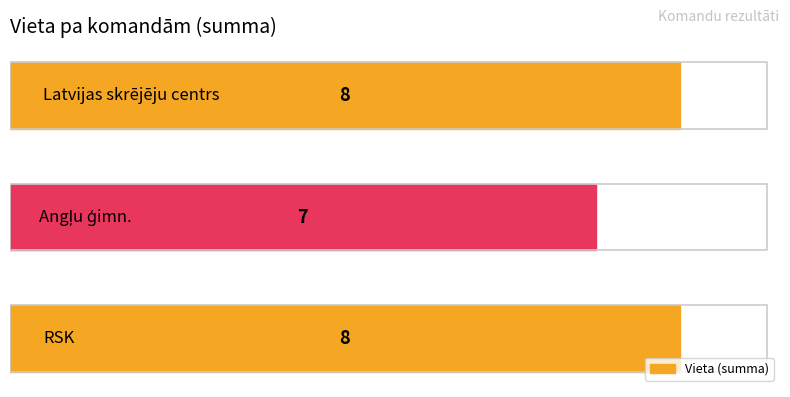

What is the maximum value shown in the chart?

8